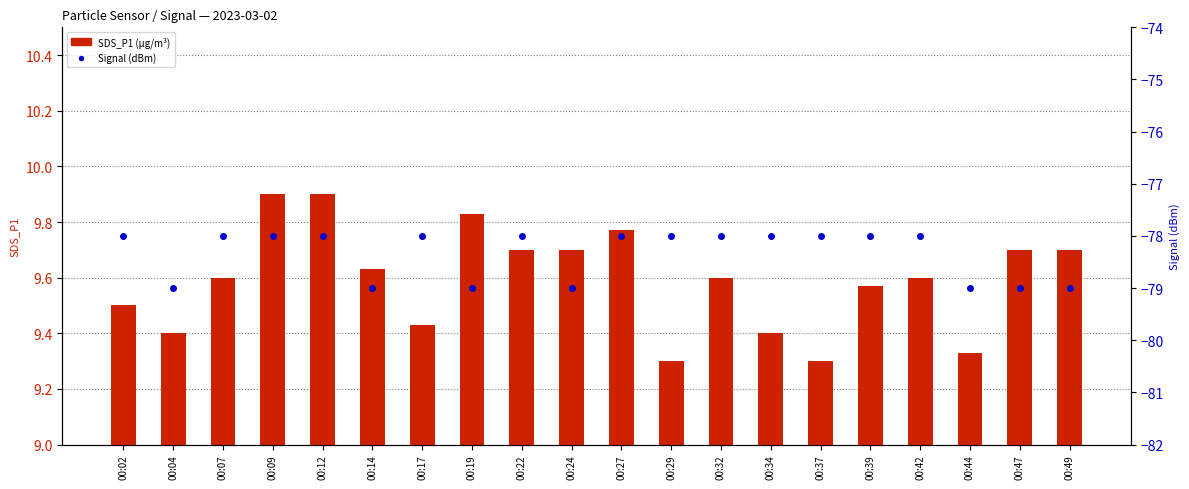

Does the chart contain stacked bars?

No